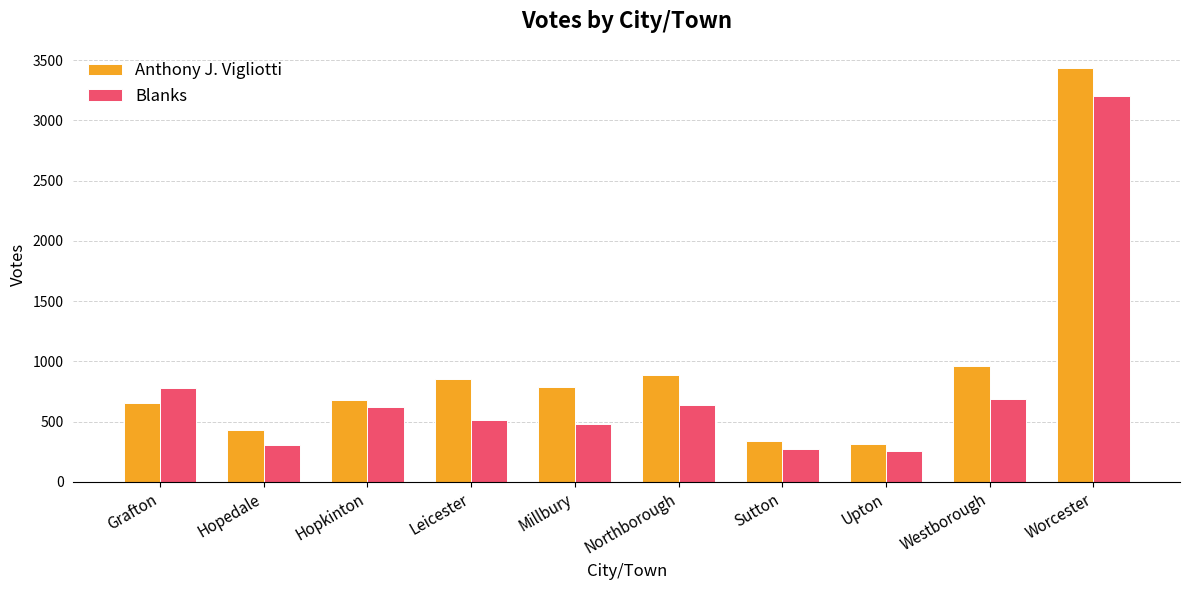

How many data points in Anthony J. Vigliotti are less than 789?

5